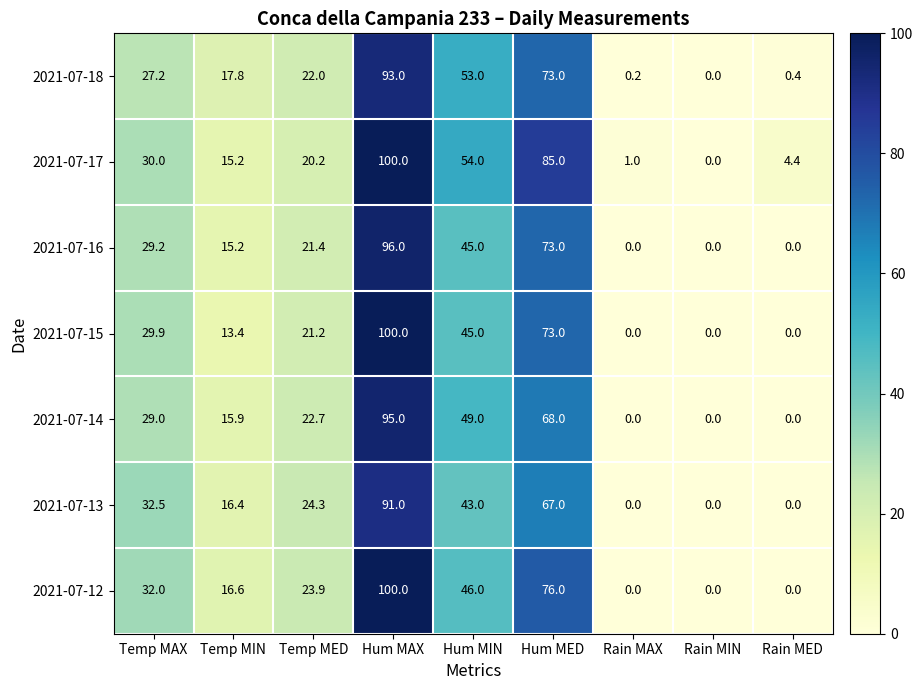

Rank the series at Temp MED from highest to lowest value.

2021-07-13, 2021-07-12, 2021-07-14, 2021-07-18, 2021-07-16, 2021-07-15, 2021-07-17